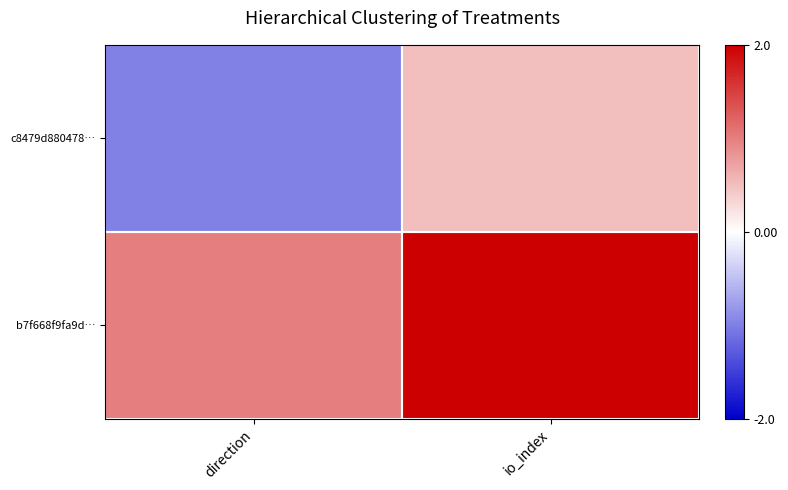

Reading right to left, transcribe all the data shown in this chart.

c8479d880478…: io_index=0.5	direction=-1.0
b7f668f9fa9d…: io_index=2.0	direction=1.0